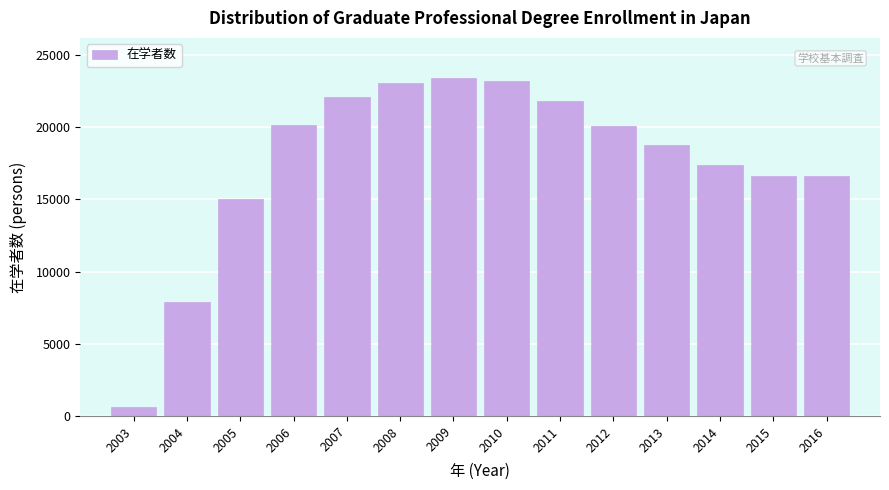

What is the value of the 8th bar from the left?

23191